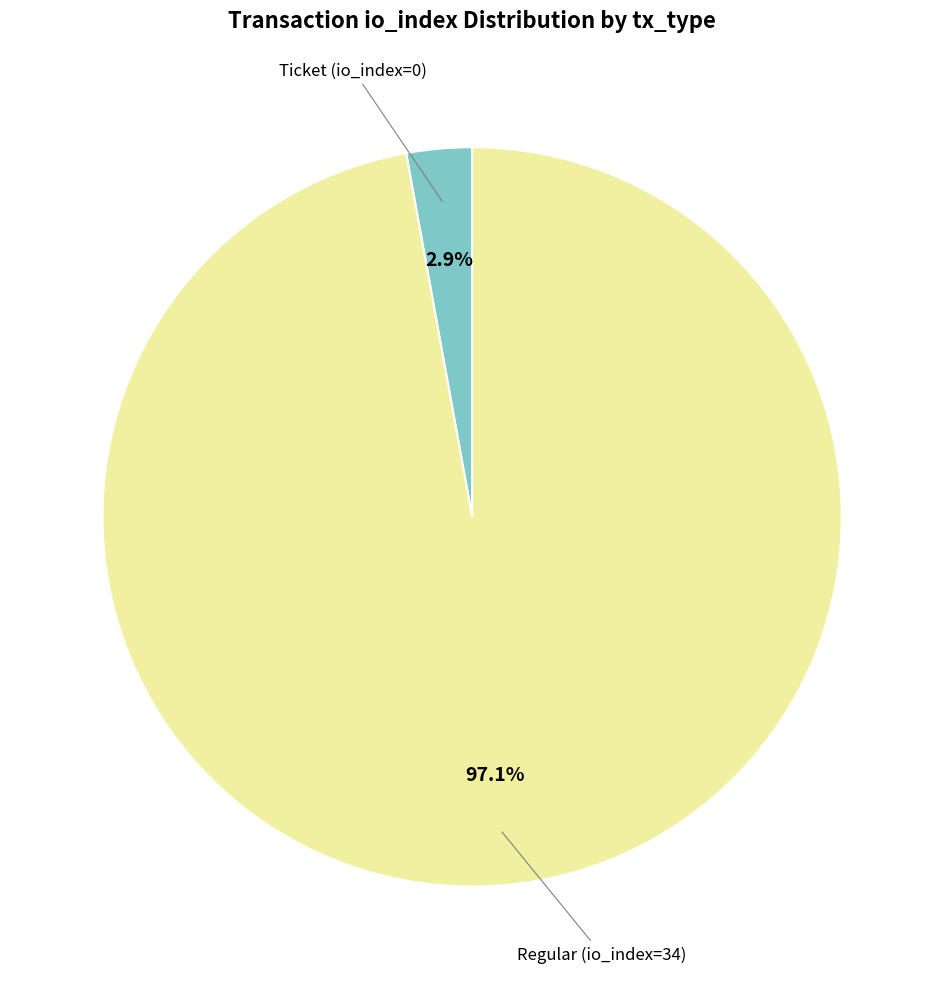

Is there any slice that represents more than half of the pie?

Yes